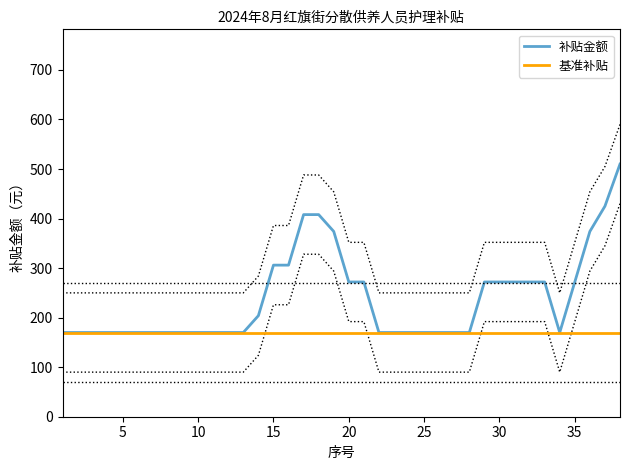

What is the sum of all values?

9180